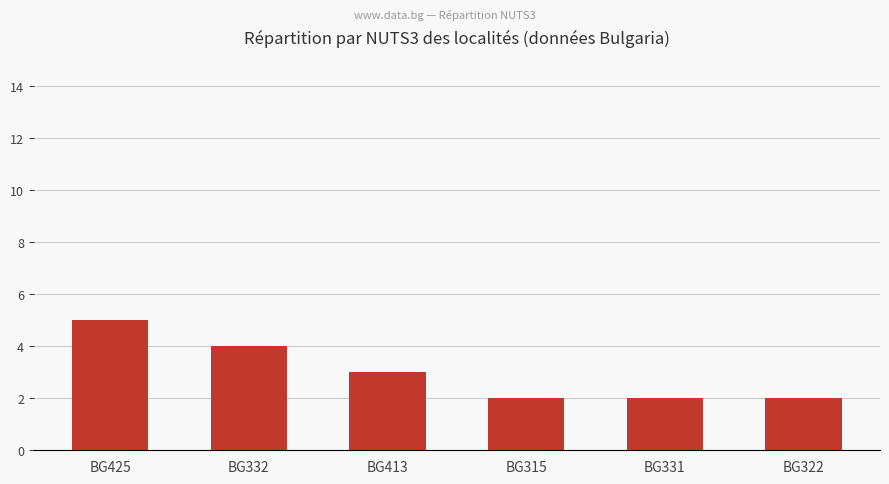

What position from the right is BG425?

6